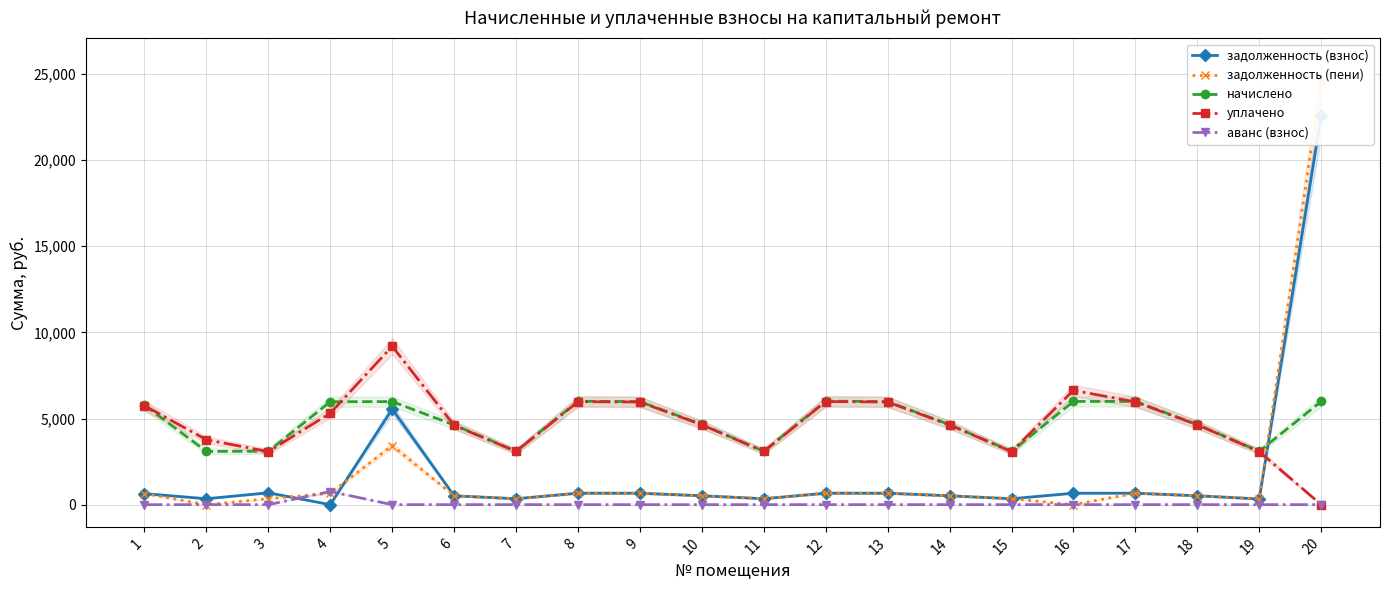

Which series has the largest range (max minus min)?

задолженность (пени)